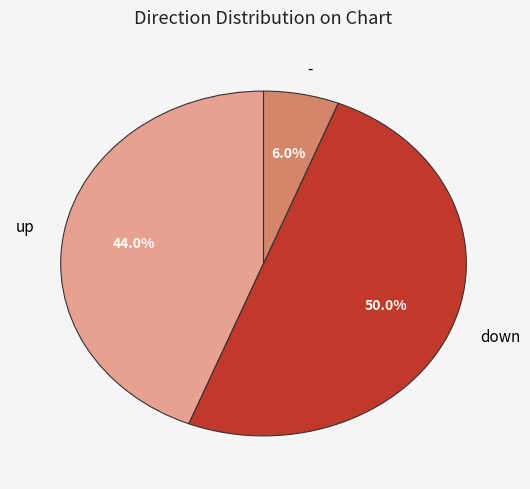

Which category has the biggest portion of the pie?

down